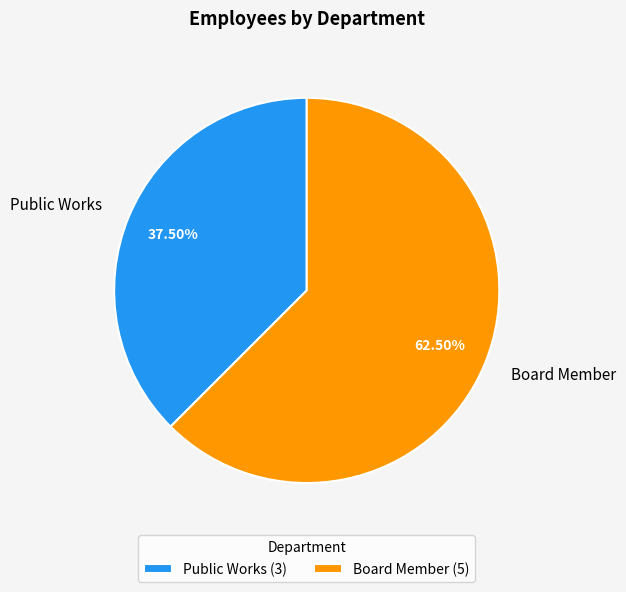

Which has a higher value, Public Works or Board Member?

Board Member